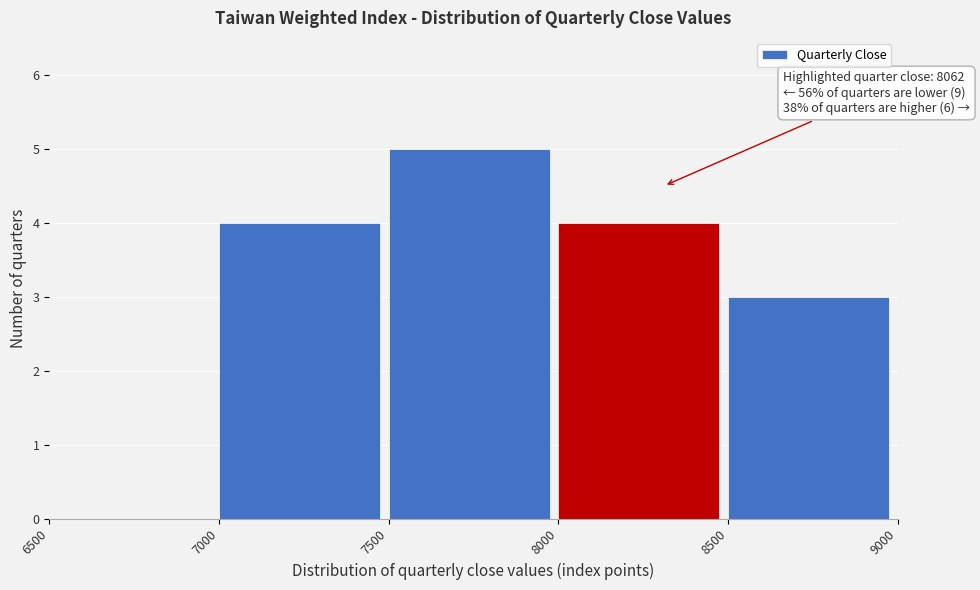

Which range on the x-axis has the tallest bar?

7500 to 8000